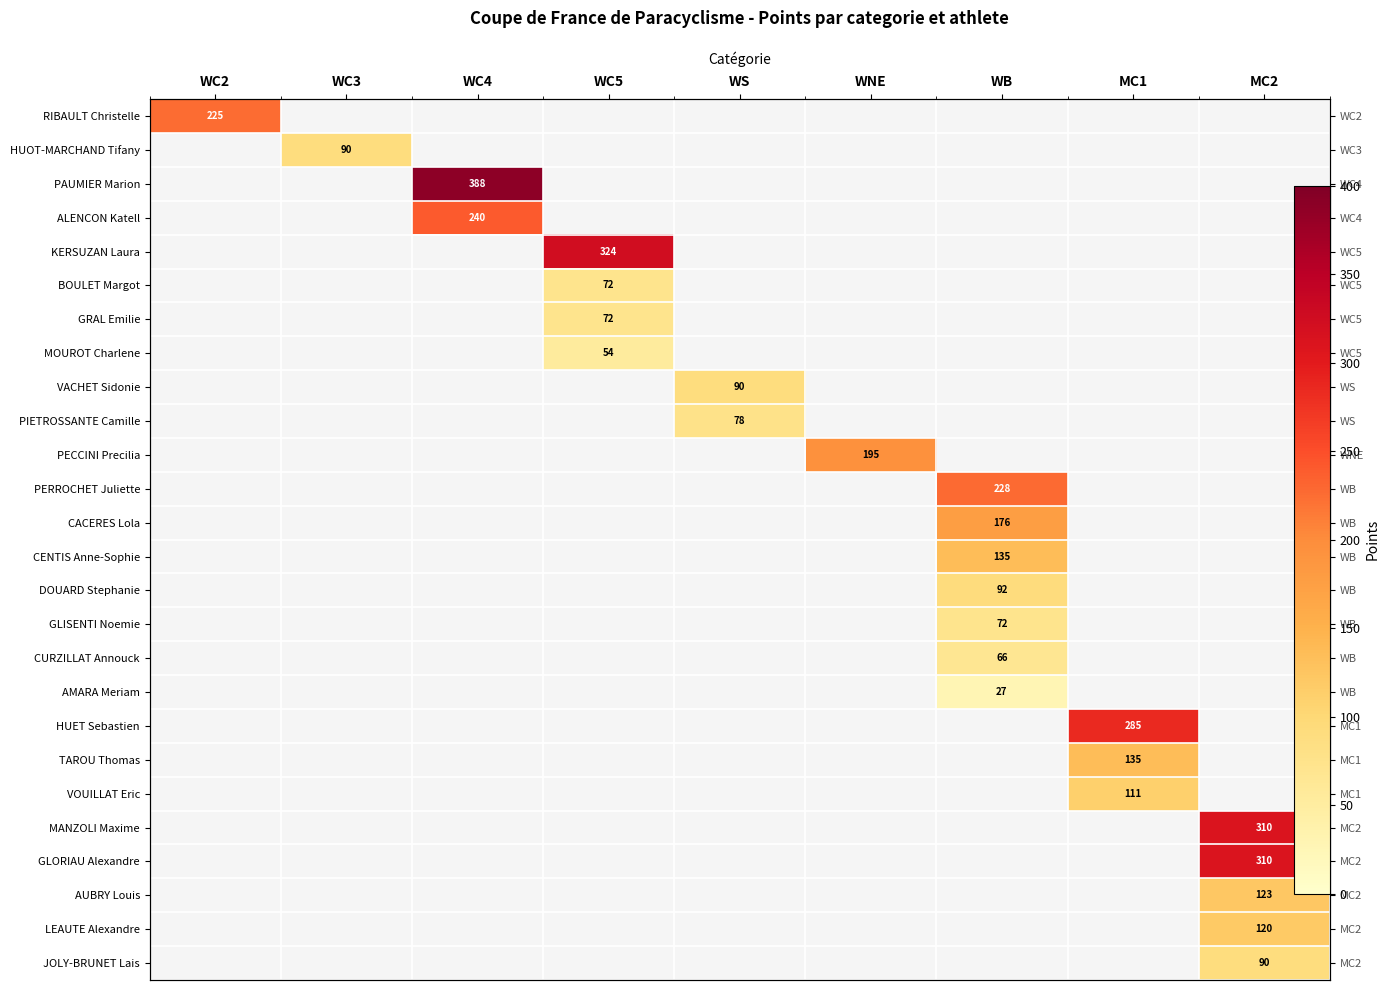

How many values in GLISENTI Noemie are above zero?

1